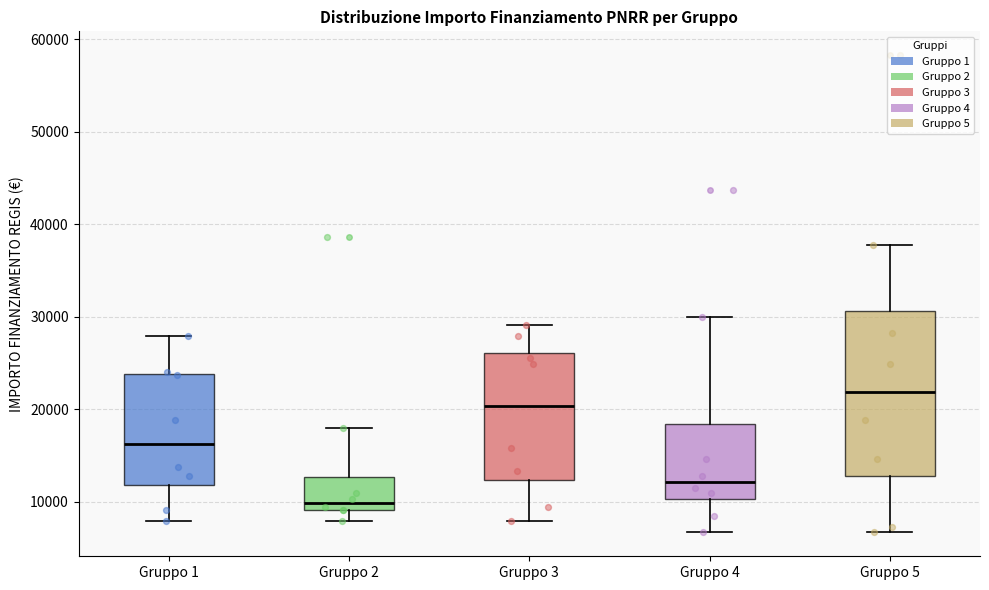

Which box has the lowest median line?

Gruppo 2